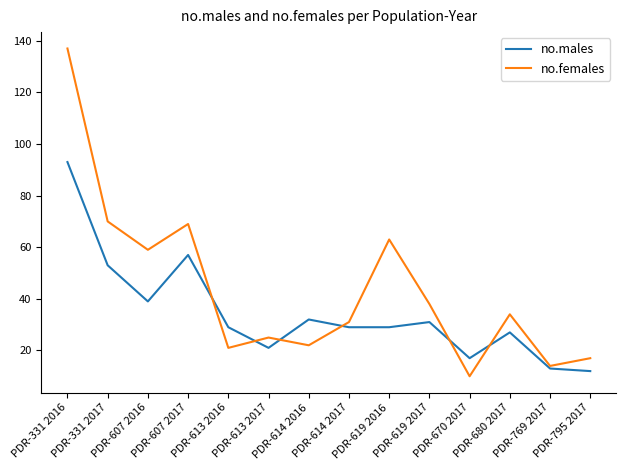

What are all the series names shown in the legend?

no.males, no.females